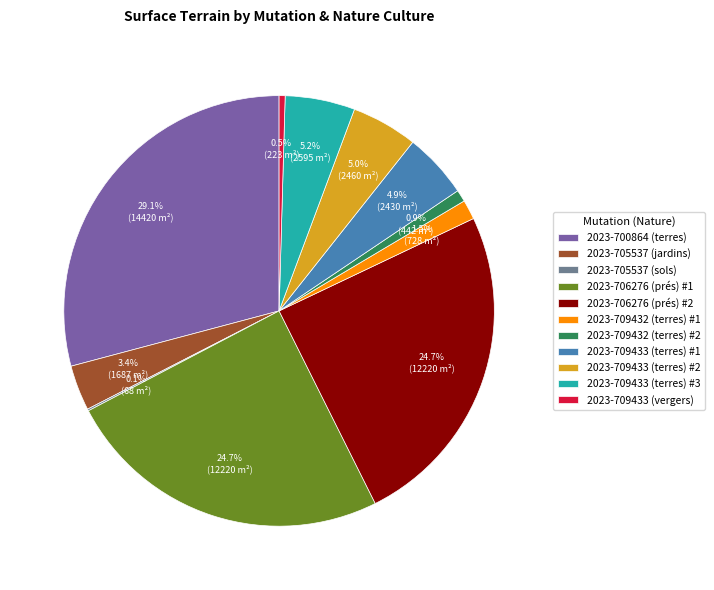

Does 2023-709433 (terres) #3 represent more than half of the total?

No